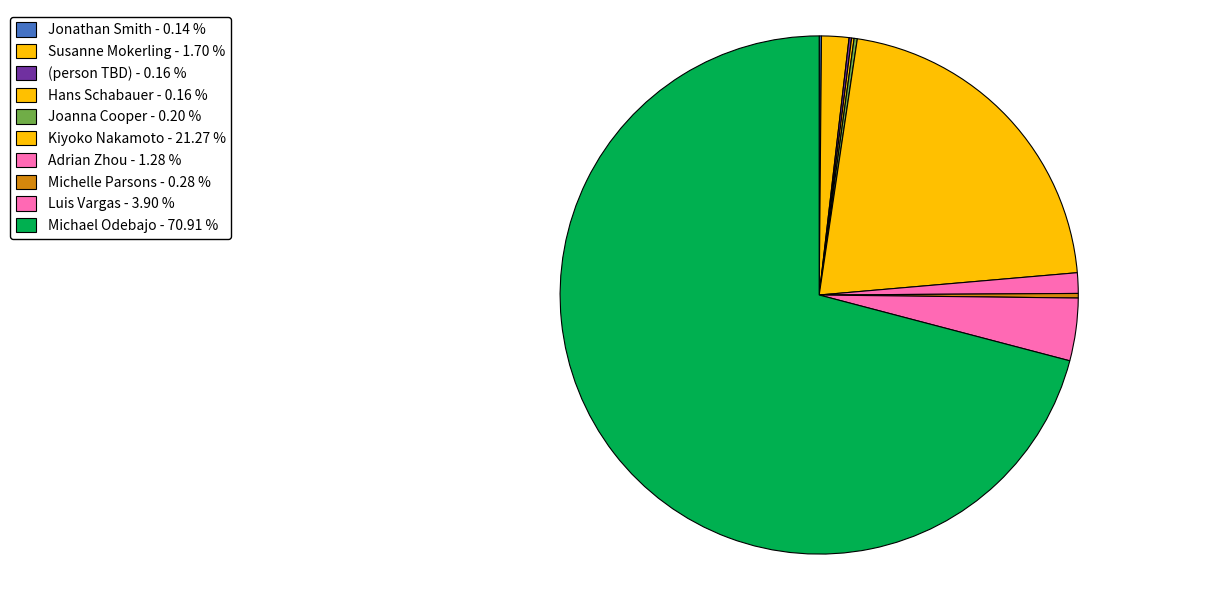

What is the smallest slice in the pie chart?

Jonathan Smith